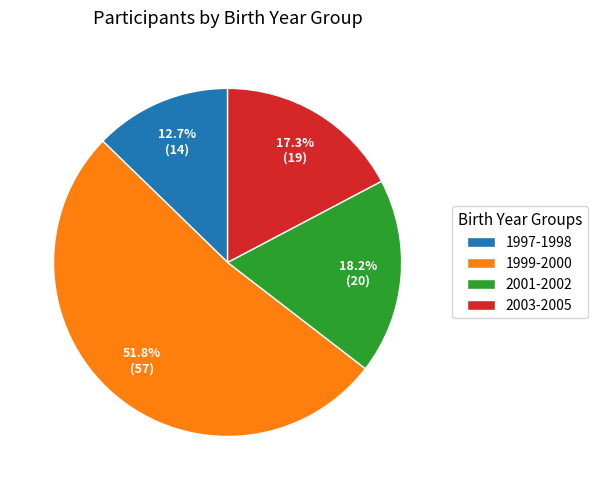

What is the largest slice in the pie chart?

1999-2000